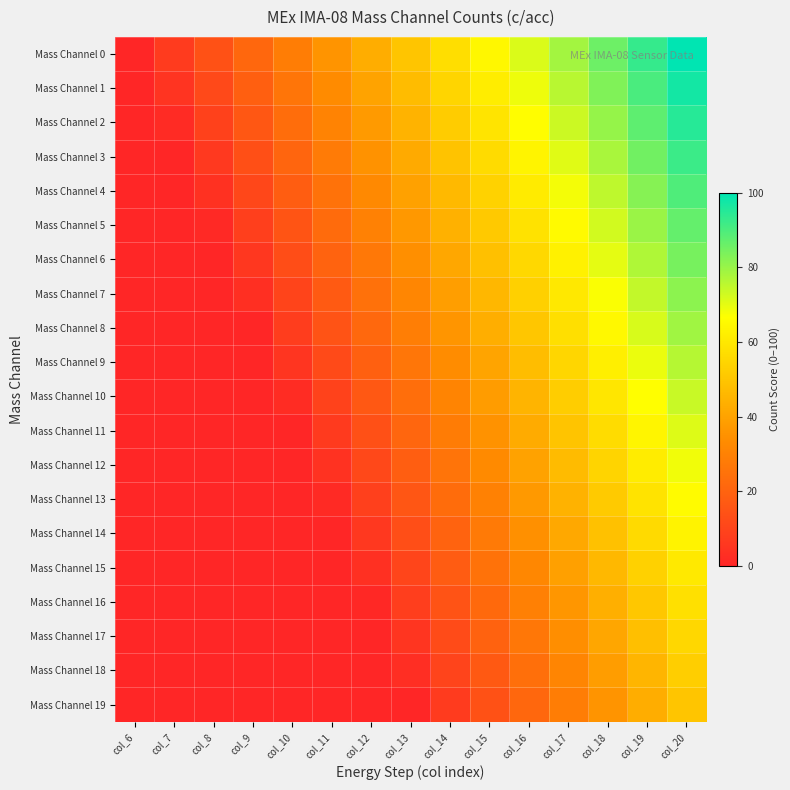

Reading left to right, what are all the values shown in this chart?

Mass Channel 0: col_6=0.0	col_7=7.1	col_8=14.3	col_9=21.4	col_10=28.6	col_11=35.7	col_12=42.9	col_13=50.0	col_14=57.1	col_15=64.3	col_16=71.4	col_17=78.6	col_18=85.7	col_19=92.9	col_20=100.0
Mass Channel 1: col_6=0.0	col_7=4.5	col_8=11.7	col_9=18.8	col_10=25.9	col_11=33.1	col_12=40.2	col_13=47.4	col_14=54.5	col_15=61.7	col_16=68.8	col_17=75.9	col_18=83.1	col_19=90.2	col_20=97.4
Mass Channel 2: col_6=0.0	col_7=1.9	col_8=9.0	col_9=16.2	col_10=23.3	col_11=30.5	col_12=37.6	col_13=44.7	col_14=51.9	col_15=59.0	col_16=66.2	col_17=73.3	col_18=80.5	col_19=87.6	col_20=94.7
Mass Channel 3: col_6=0.0	col_7=0.0	col_8=6.4	col_9=13.5	col_10=20.7	col_11=27.8	col_12=35.0	col_13=42.1	col_14=49.2	col_15=56.4	col_16=63.5	col_17=70.7	col_18=77.8	col_19=85.0	col_20=92.1
Mass Channel 4: col_6=0.0	col_7=0.0	col_8=3.8	col_9=10.9	col_10=18.0	col_11=25.2	col_12=32.3	col_13=39.5	col_14=46.6	col_15=53.8	col_16=60.9	col_17=68.0	col_18=75.2	col_19=82.3	col_20=89.5
Mass Channel 5: col_6=0.0	col_7=0.0	col_8=1.1	col_9=8.3	col_10=15.4	col_11=22.6	col_12=29.7	col_13=36.8	col_14=44.0	col_15=51.1	col_16=58.3	col_17=65.4	col_18=72.6	col_19=79.7	col_20=86.8
Mass Channel 6: col_6=0.0	col_7=0.0	col_8=0.0	col_9=5.6	col_10=12.8	col_11=19.9	col_12=27.1	col_13=34.2	col_14=41.4	col_15=48.5	col_16=55.6	col_17=62.8	col_18=69.9	col_19=77.1	col_20=84.2
Mass Channel 7: col_6=0.0	col_7=0.0	col_8=0.0	col_9=3.0	col_10=10.2	col_11=17.3	col_12=24.4	col_13=31.6	col_14=38.7	col_15=45.9	col_16=53.0	col_17=60.2	col_18=67.3	col_19=74.4	col_20=81.6
Mass Channel 8: col_6=0.0	col_7=0.0	col_8=0.0	col_9=0.4	col_10=7.5	col_11=14.7	col_12=21.8	col_13=28.9	col_14=36.1	col_15=43.2	col_16=50.4	col_17=57.5	col_18=64.7	col_19=71.8	col_20=78.9
Mass Channel 9: col_6=0.0	col_7=0.0	col_8=0.0	col_9=0.0	col_10=4.9	col_11=12.0	col_12=19.2	col_13=26.3	col_14=33.5	col_15=40.6	col_16=47.7	col_17=54.9	col_18=62.0	col_19=69.2	col_20=76.3
Mass Channel 10: col_6=0.0	col_7=0.0	col_8=0.0	col_9=0.0	col_10=2.3	col_11=9.4	col_12=16.5	col_13=23.7	col_14=30.8	col_15=38.0	col_16=45.1	col_17=52.3	col_18=59.4	col_19=66.5	col_20=73.7
Mass Channel 11: col_6=0.0	col_7=0.0	col_8=0.0	col_9=0.0	col_10=0.0	col_11=6.8	col_12=13.9	col_13=21.1	col_14=28.2	col_15=35.3	col_16=42.5	col_17=49.6	col_18=56.8	col_19=63.9	col_20=71.1
Mass Channel 12: col_6=0.0	col_7=0.0	col_8=0.0	col_9=0.0	col_10=0.0	col_11=4.1	col_12=11.3	col_13=18.4	col_14=25.6	col_15=32.7	col_16=39.8	col_17=47.0	col_18=54.1	col_19=61.3	col_20=68.4
Mass Channel 13: col_6=0.0	col_7=0.0	col_8=0.0	col_9=0.0	col_10=0.0	col_11=1.5	col_12=8.6	col_13=15.8	col_14=22.9	col_15=30.1	col_16=37.2	col_17=44.4	col_18=51.5	col_19=58.6	col_20=65.8
Mass Channel 14: col_6=0.0	col_7=0.0	col_8=0.0	col_9=0.0	col_10=0.0	col_11=0.0	col_12=6.0	col_13=13.2	col_14=20.3	col_15=27.4	col_16=34.6	col_17=41.7	col_18=48.9	col_19=56.0	col_20=63.2
Mass Channel 15: col_6=0.0	col_7=0.0	col_8=0.0	col_9=0.0	col_10=0.0	col_11=0.0	col_12=3.4	col_13=10.5	col_14=17.7	col_15=24.8	col_16=32.0	col_17=39.1	col_18=46.2	col_19=53.4	col_20=60.5
Mass Channel 16: col_6=0.0	col_7=0.0	col_8=0.0	col_9=0.0	col_10=0.0	col_11=0.0	col_12=0.8	col_13=7.9	col_14=15.0	col_15=22.2	col_16=29.3	col_17=36.5	col_18=43.6	col_19=50.8	col_20=57.9
Mass Channel 17: col_6=0.0	col_7=0.0	col_8=0.0	col_9=0.0	col_10=0.0	col_11=0.0	col_12=0.0	col_13=5.3	col_14=12.4	col_15=19.5	col_16=26.7	col_17=33.8	col_18=41.0	col_19=48.1	col_20=55.3
Mass Channel 18: col_6=0.0	col_7=0.0	col_8=0.0	col_9=0.0	col_10=0.0	col_11=0.0	col_12=0.0	col_13=2.6	col_14=9.8	col_15=16.9	col_16=24.1	col_17=31.2	col_18=38.3	col_19=45.5	col_20=52.6
Mass Channel 19: col_6=0.0	col_7=0.0	col_8=0.0	col_9=0.0	col_10=0.0	col_11=0.0	col_12=0.0	col_13=0.0	col_14=7.1	col_15=14.3	col_16=21.4	col_17=28.6	col_18=35.7	col_19=42.9	col_20=50.0